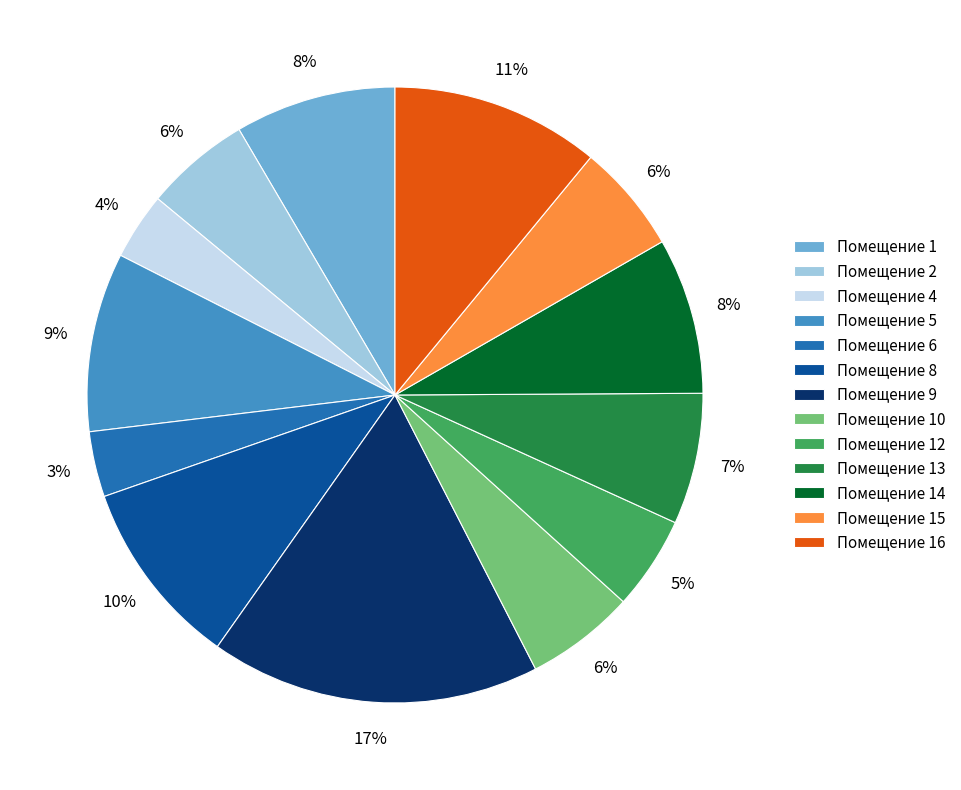

To the nearest percent, what percentage of the pie is Помещение 8?

10%